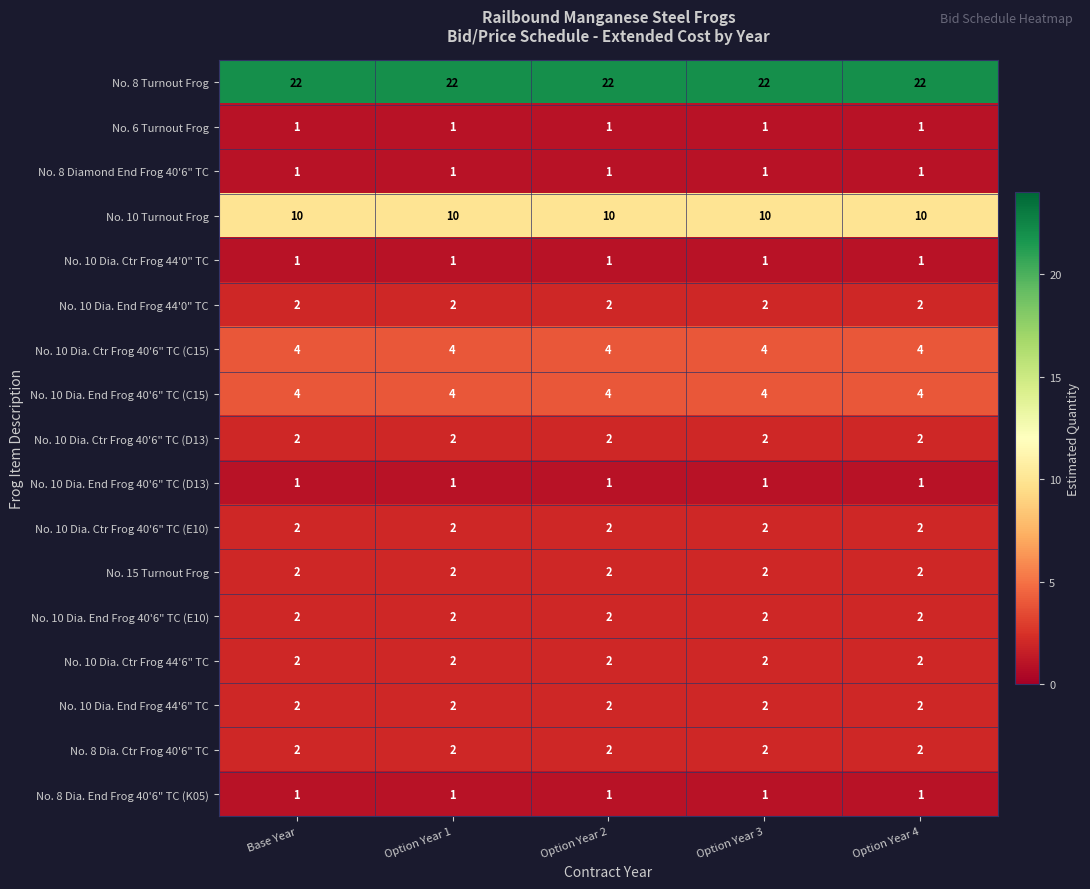

What is the sum of all No. 10 Dia. Ctr Frog 40'6" TC (C15) values?

20